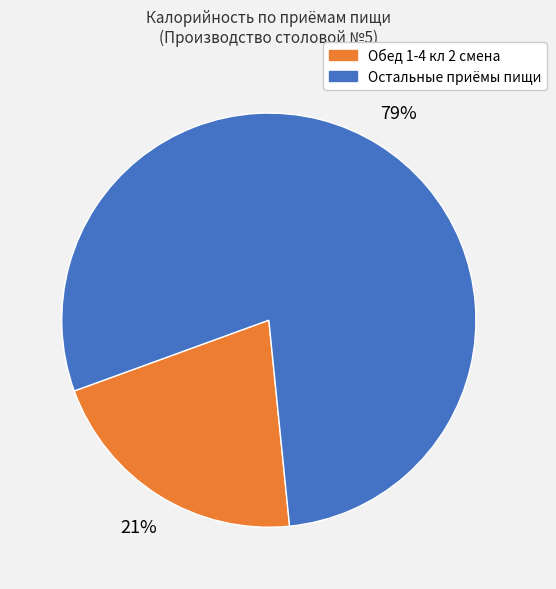

Count the number of slices in the pie.

2